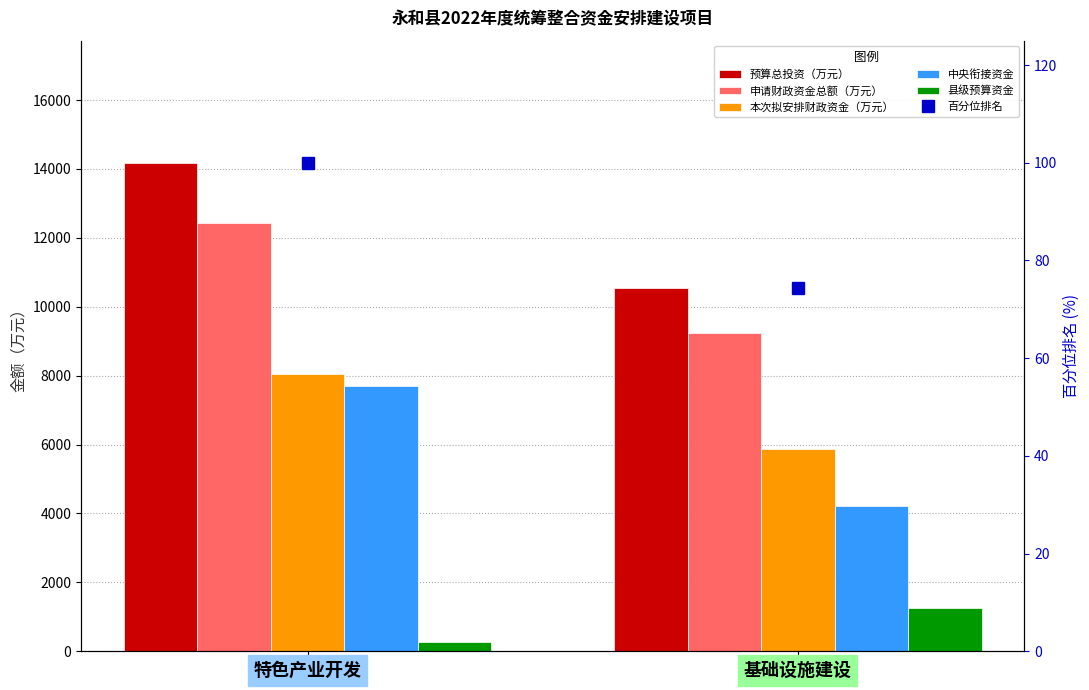

Count the number of data series in this chart.

6